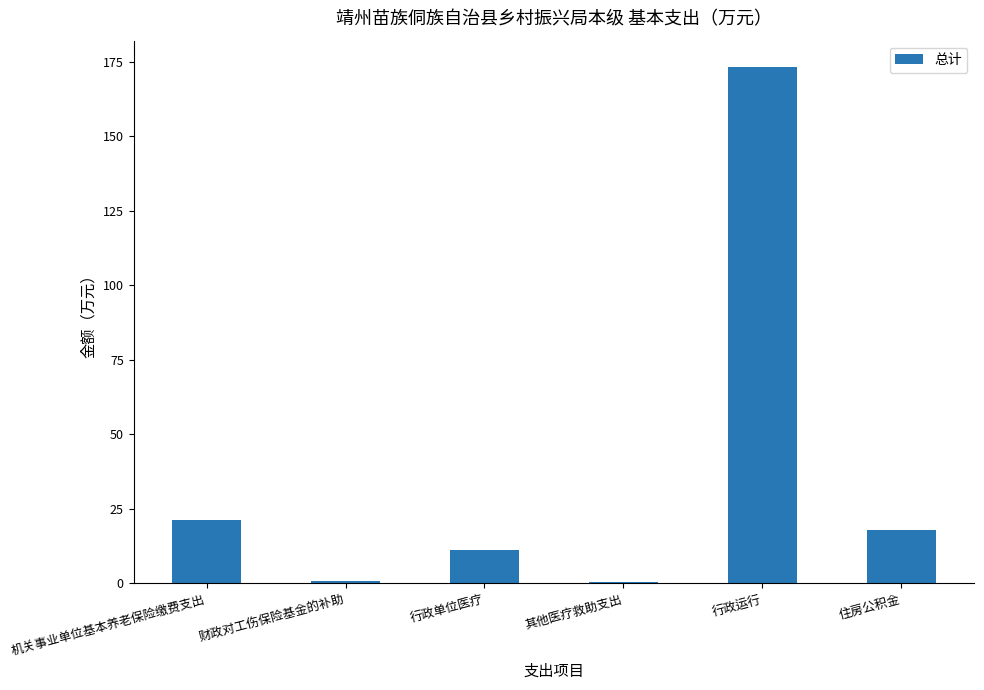

What is the greatest value displayed?

173.3